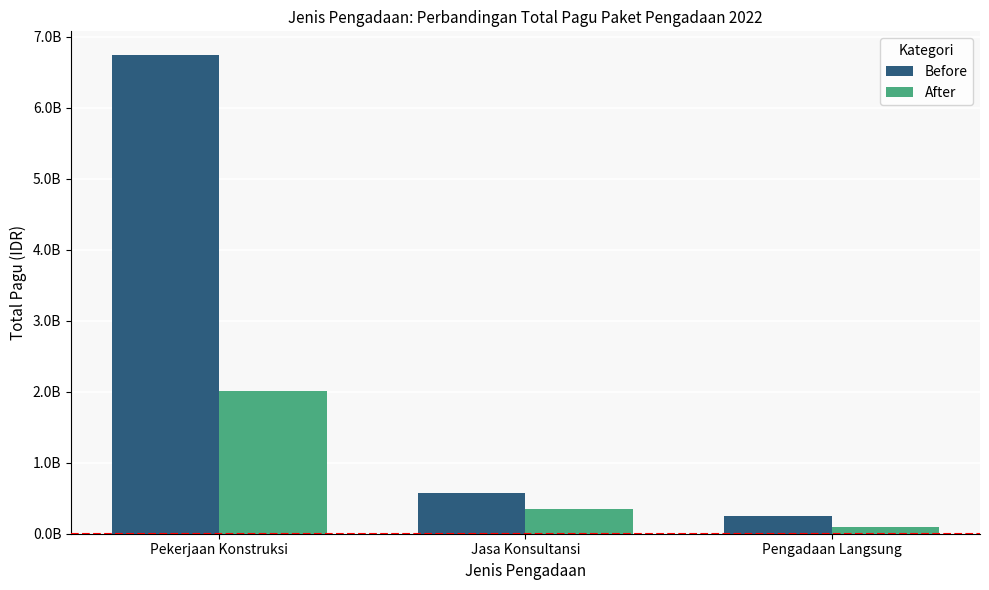

What are all the series names shown in the legend?

Before, After